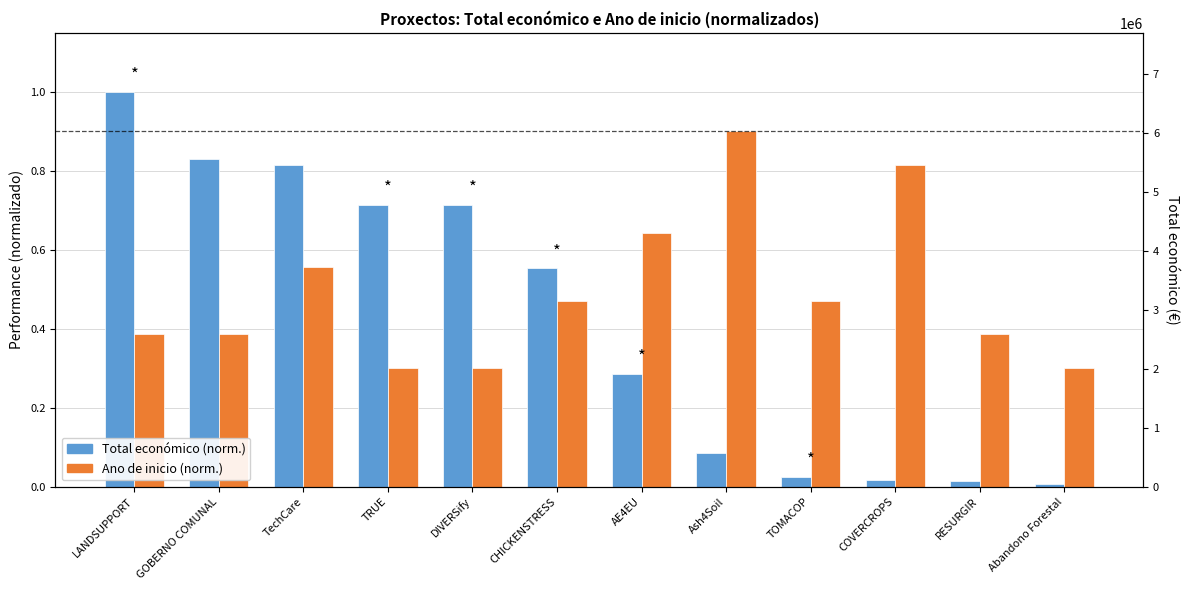

What is the label of the 2nd bar from the left?

GOBERNO COMUNAL